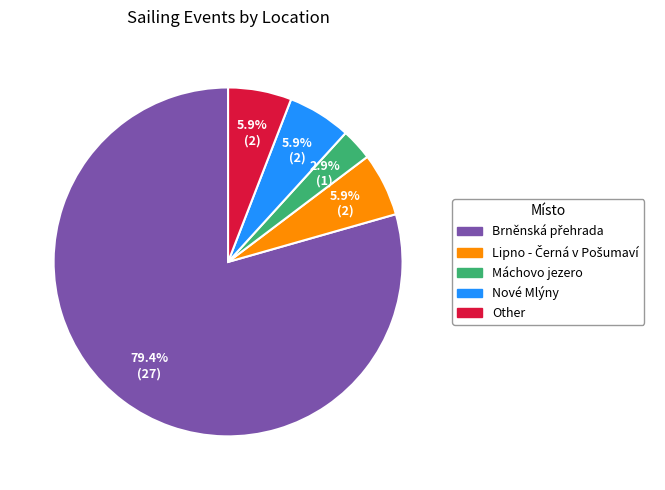

Is there a majority slice in this chart?

Yes